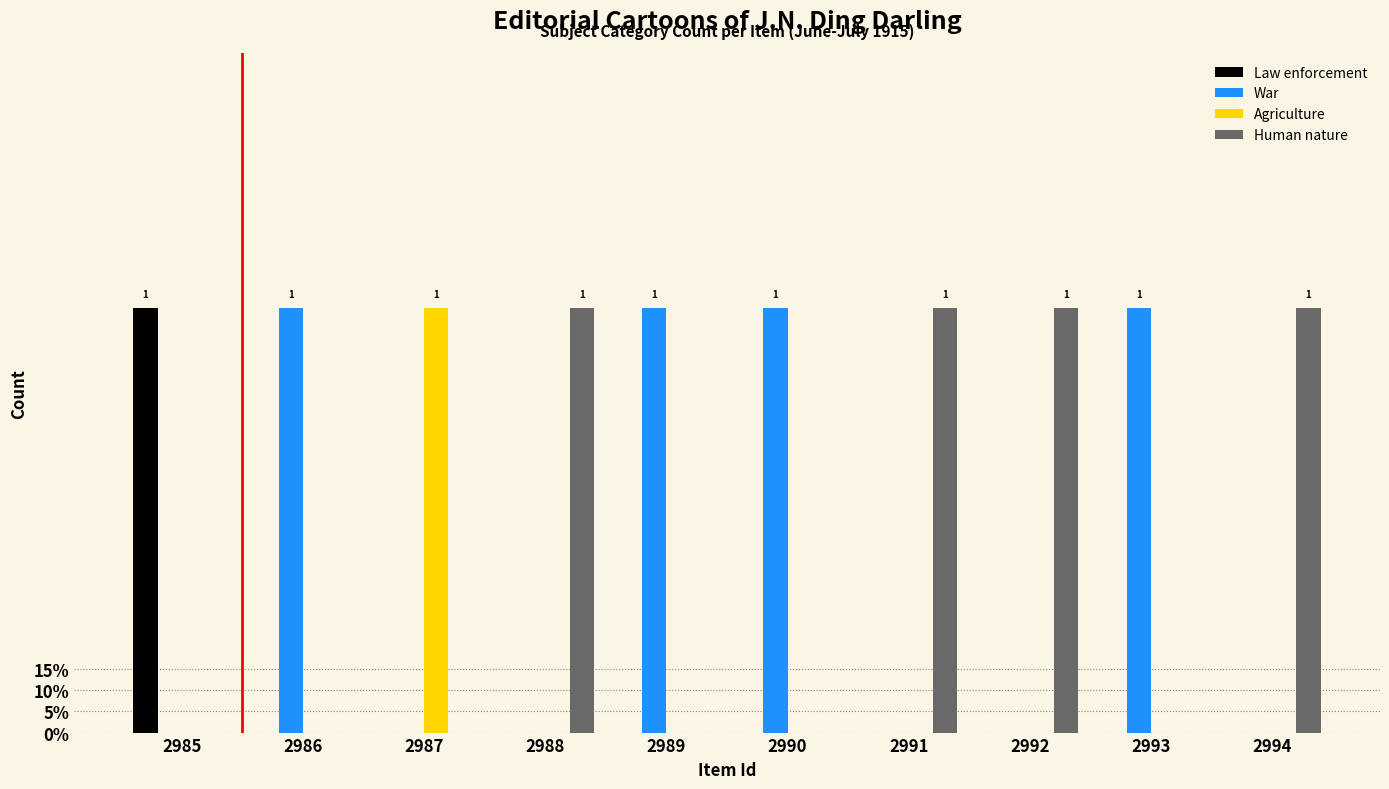

Does the chart contain stacked bars?

No